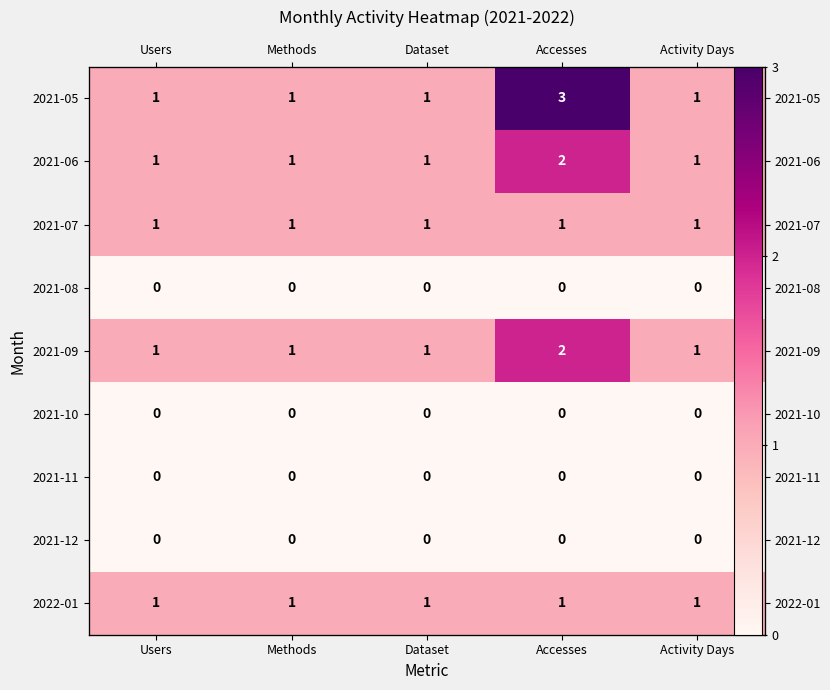

Is the value of 2021-07 at Activity Days greater than the value of 2021-06 at Accesses?

No